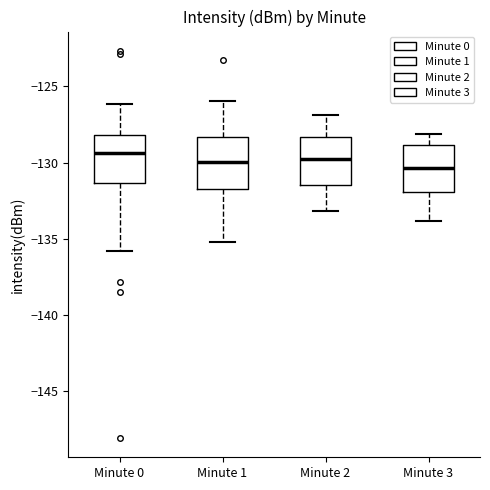

Reading left to right, read every box against the y-axis: the position of its median line, the range the box covers, and the ends of its whiskers. The values are not printed on the chart, so give them approximately, as read against the axis.

Minute 0: median -129.5, box -131.5 to -128.0, whiskers -136.0 to -126.0
Minute 1: median -130.0, box -131.5 to -128.5, whiskers -135.0 to -126.0
Minute 2: median -129.5, box -131.5 to -128.5, whiskers -133.0 to -127.0
Minute 3: median -130.5, box -132.0 to -129.0, whiskers -134.0 to -128.0